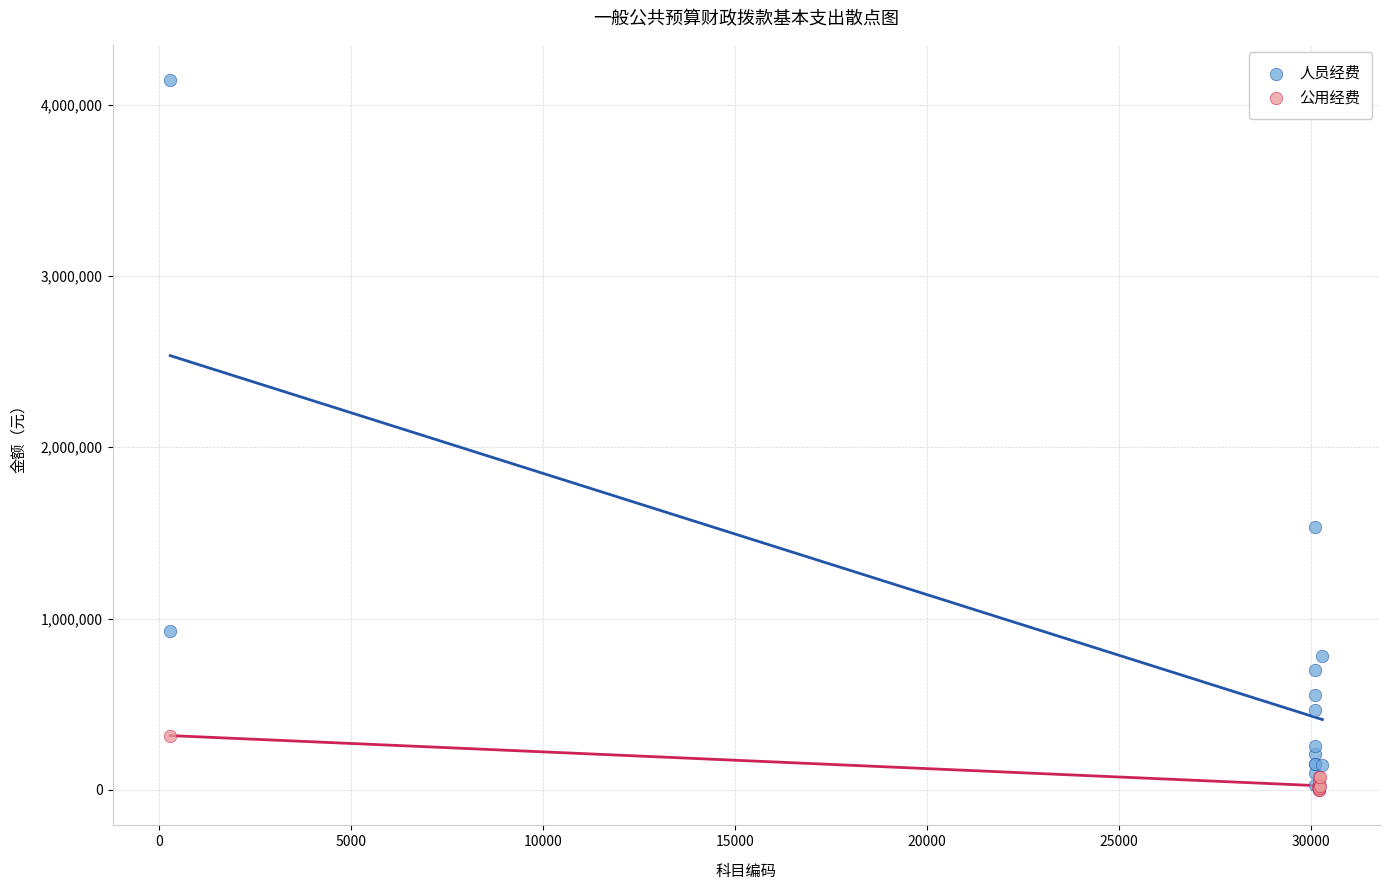

Which series has the largest Y range (max minus min)?

人员经费